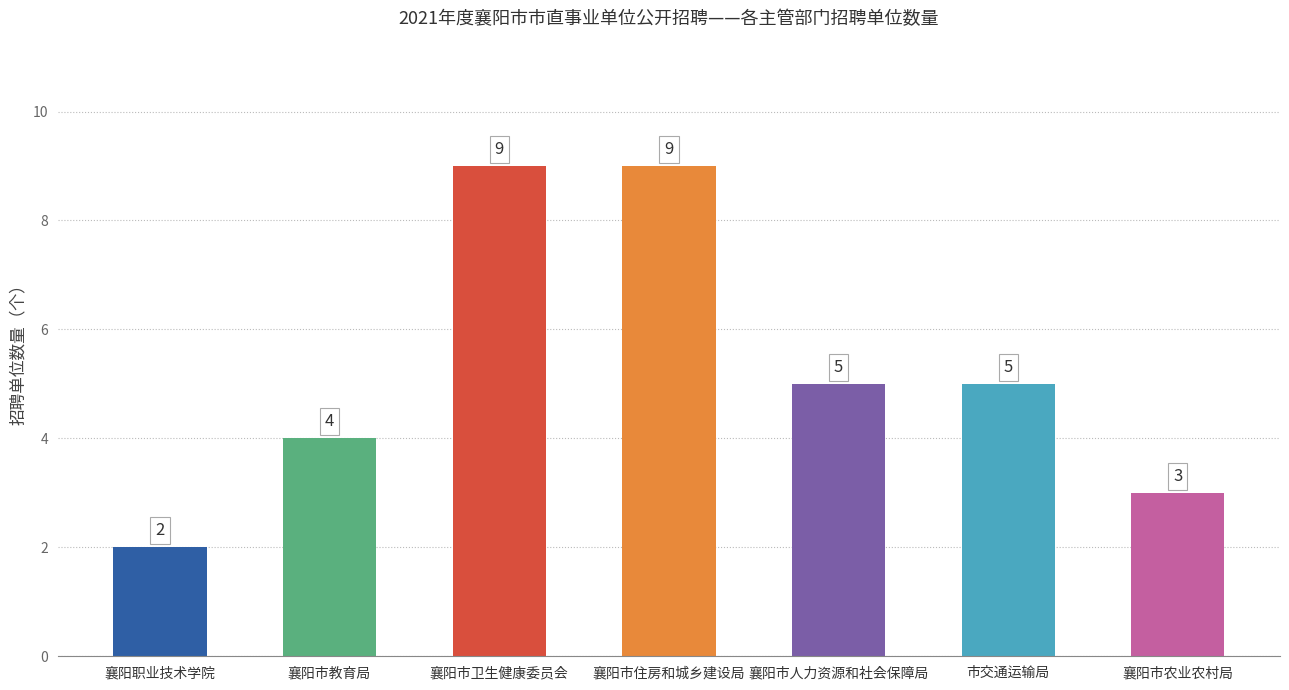

Reading right to left, list all the values displayed in this chart.

3	5	5	9	9	4	2